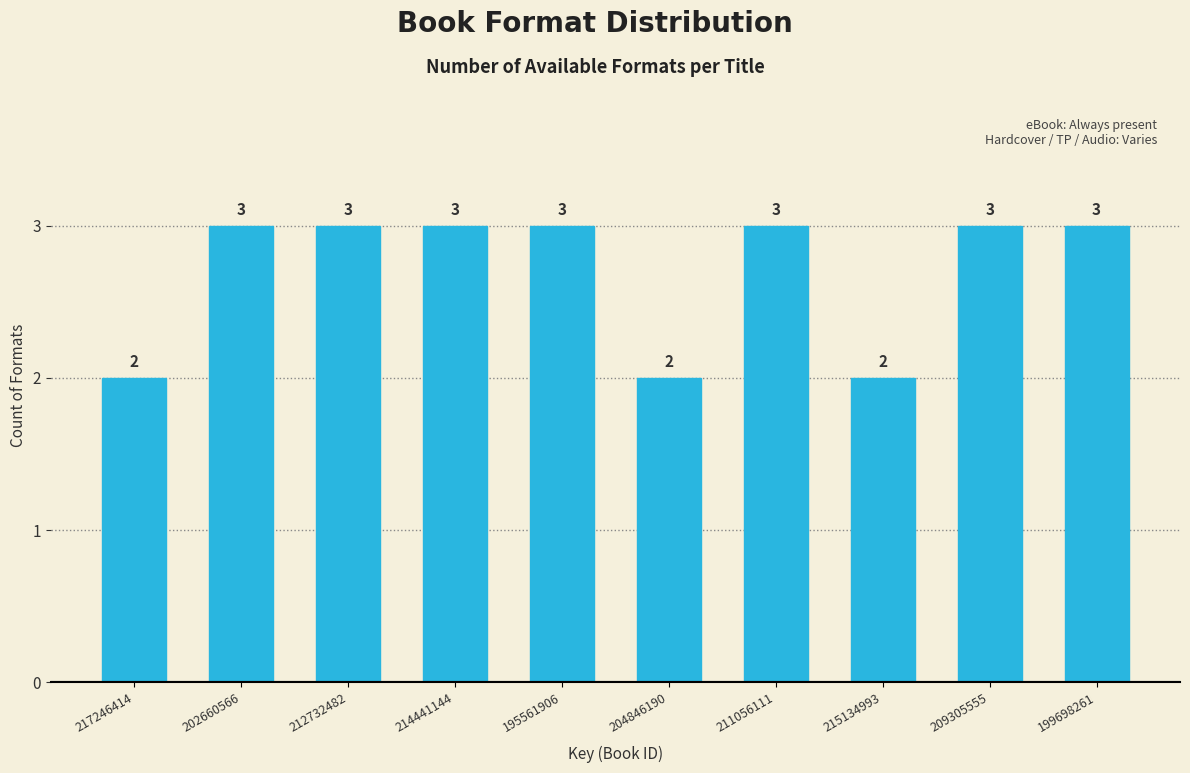

Reading left to right, what are all the values shown in this chart?

2	3	3	3	3	2	3	2	3	3